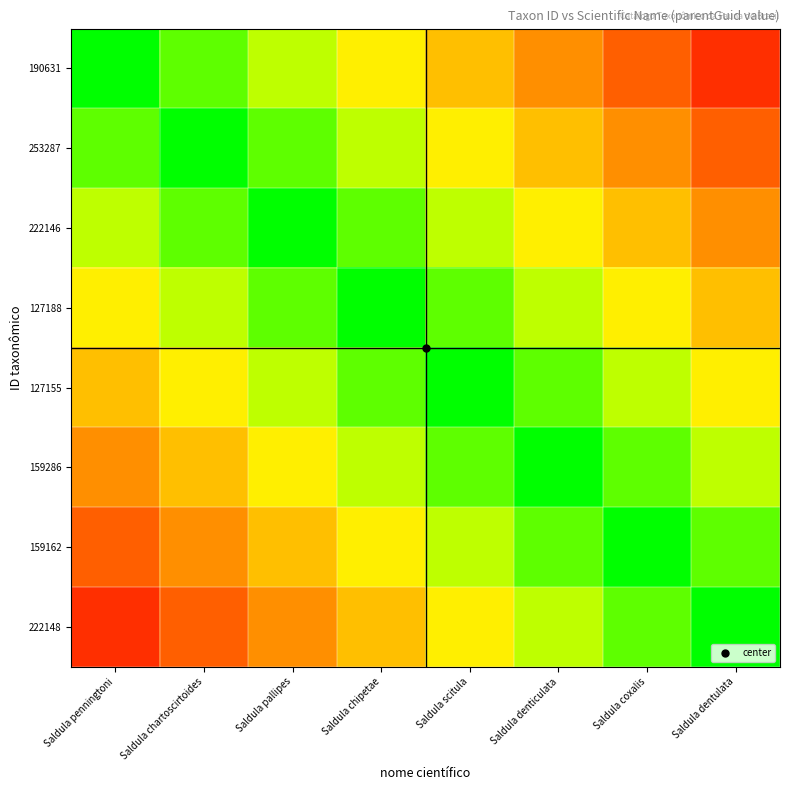

What is the difference between the highest and lowest values at Saldula chartoscirtoides?

0.8